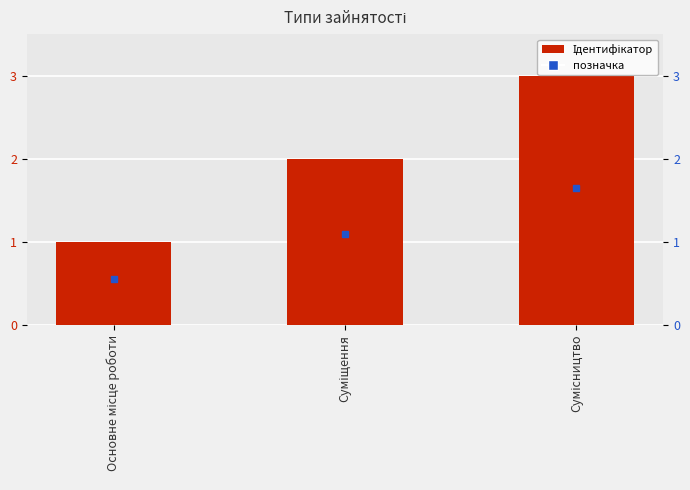

Rank the categories by value from lowest to highest.

Основне місце роботи, Суміщення, Сумісництво